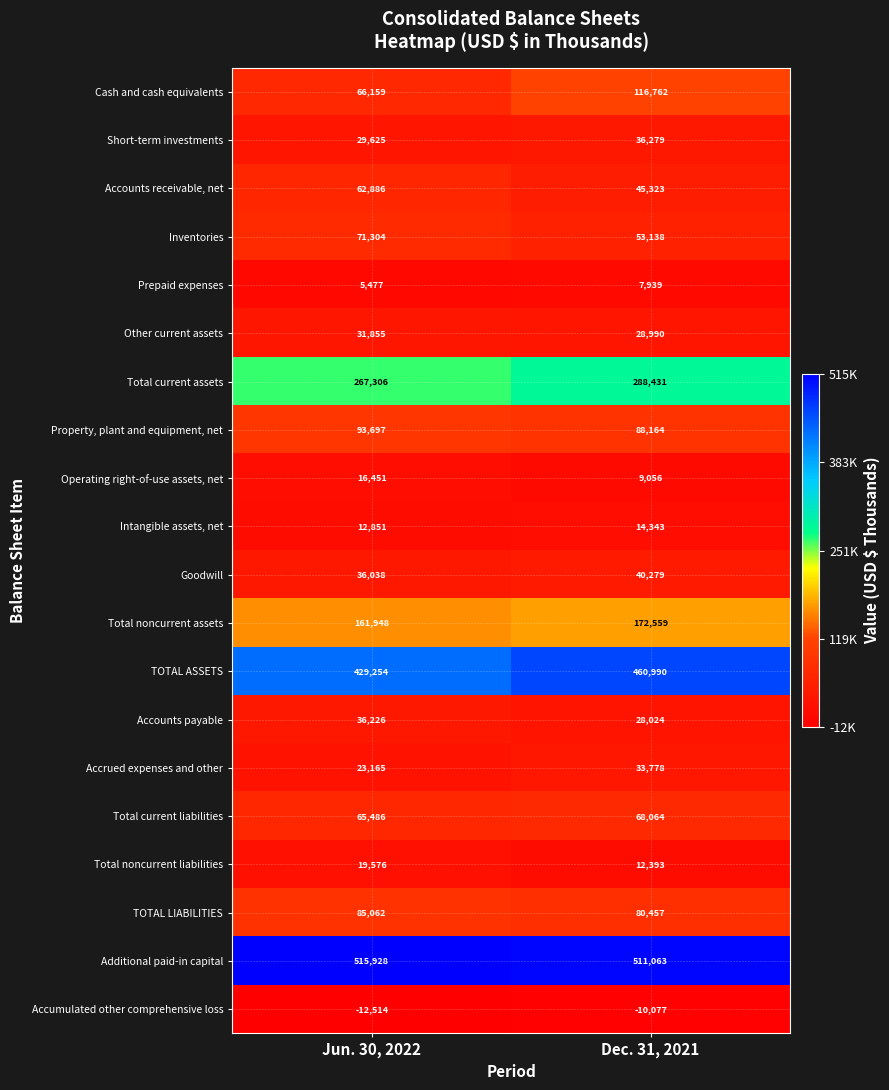

Count the number of data series in this chart.

20